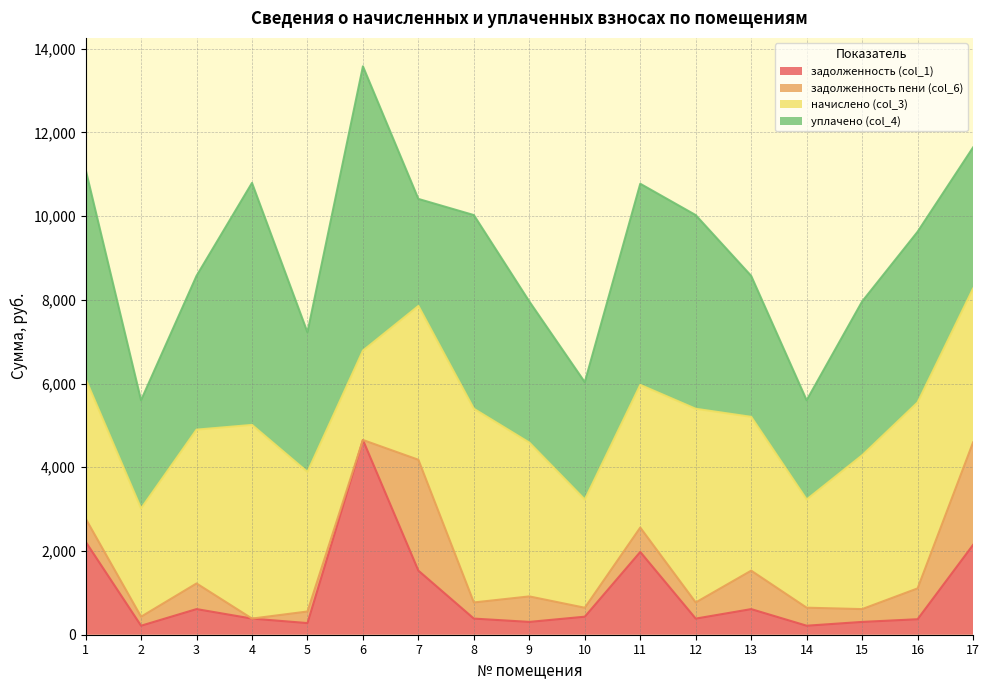

What value does the начислено (col_3) series have at 3?

3674.2